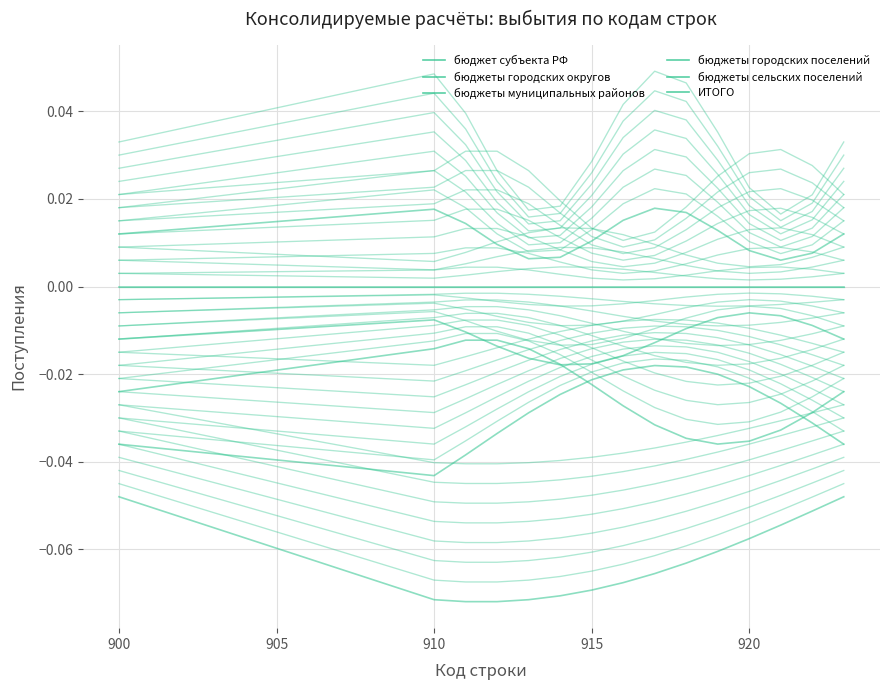

At how many categories does at least one series exceed 0?

15